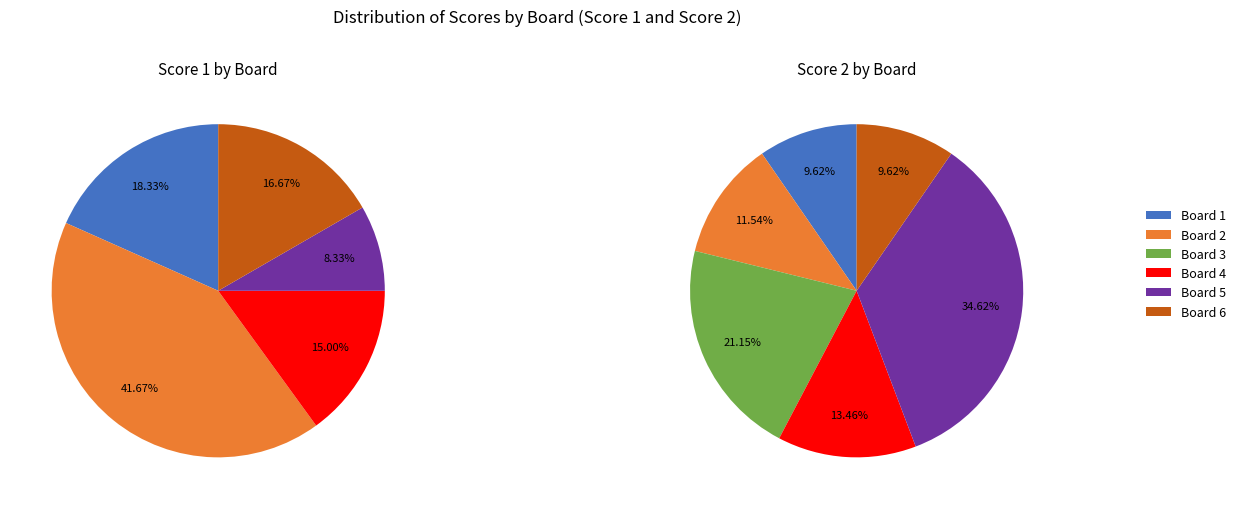

The 4 slice represents 15% of the pie. True or false?

True